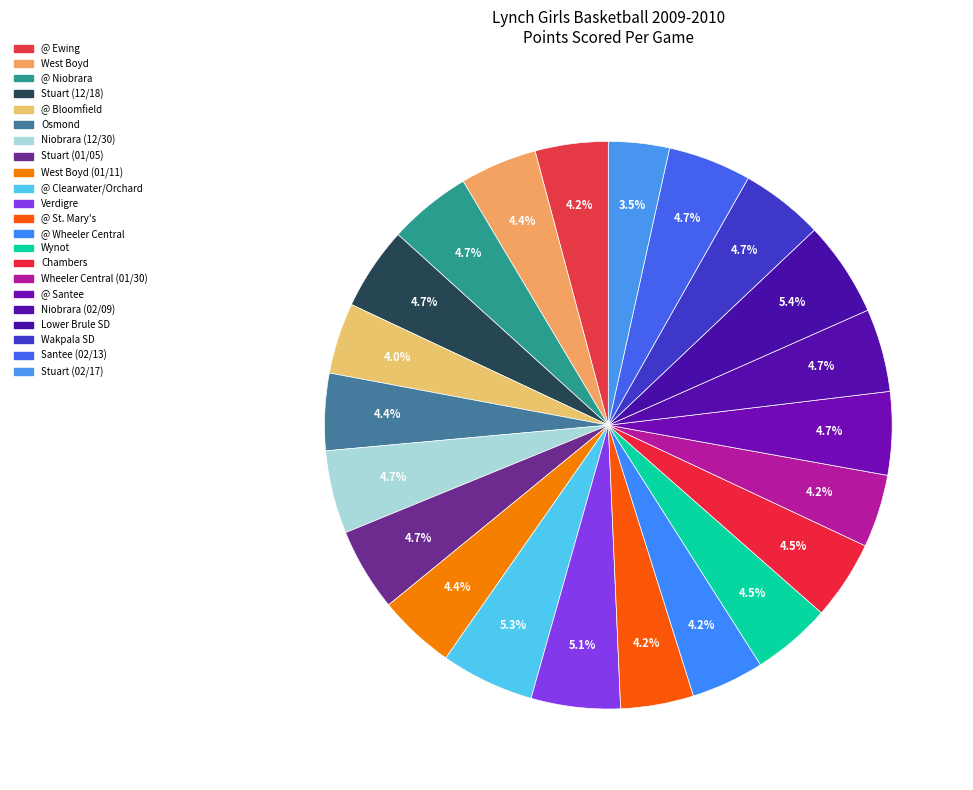

Rank the categories by value from highest to lowest.

Lower Brule SD, @ Clearwater/Orchard, Verdigre, @ Niobrara, Stuart (12/18), Niobrara (12/30), Stuart (01/05), @ Santee, Niobrara (02/09), Wakpala SD, Santee (02/13), Wynot, Chambers, West Boyd, Osmond, West Boyd (01/11), @ Ewing, @ St. Mary's, @ Wheeler Central, Wheeler Central (01/30), @ Bloomfield, Stuart (02/17)